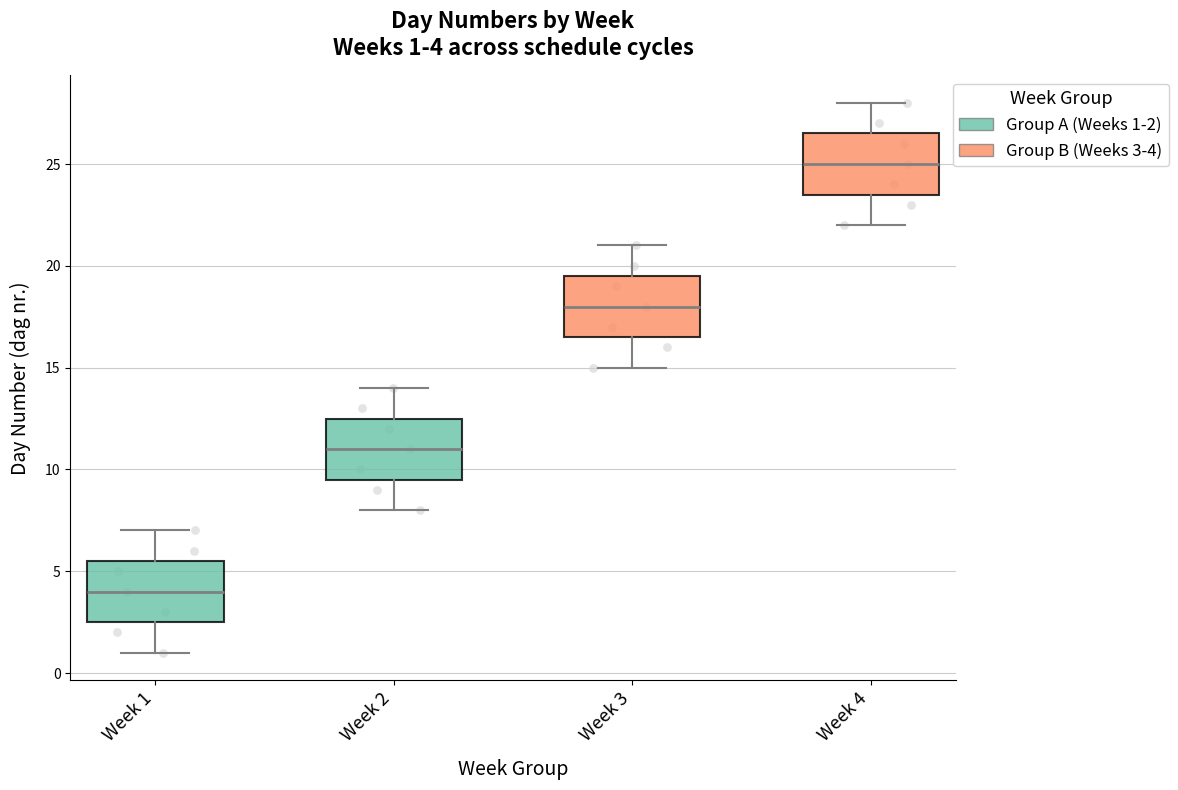

Which box's median line is the lowest?

Week 1